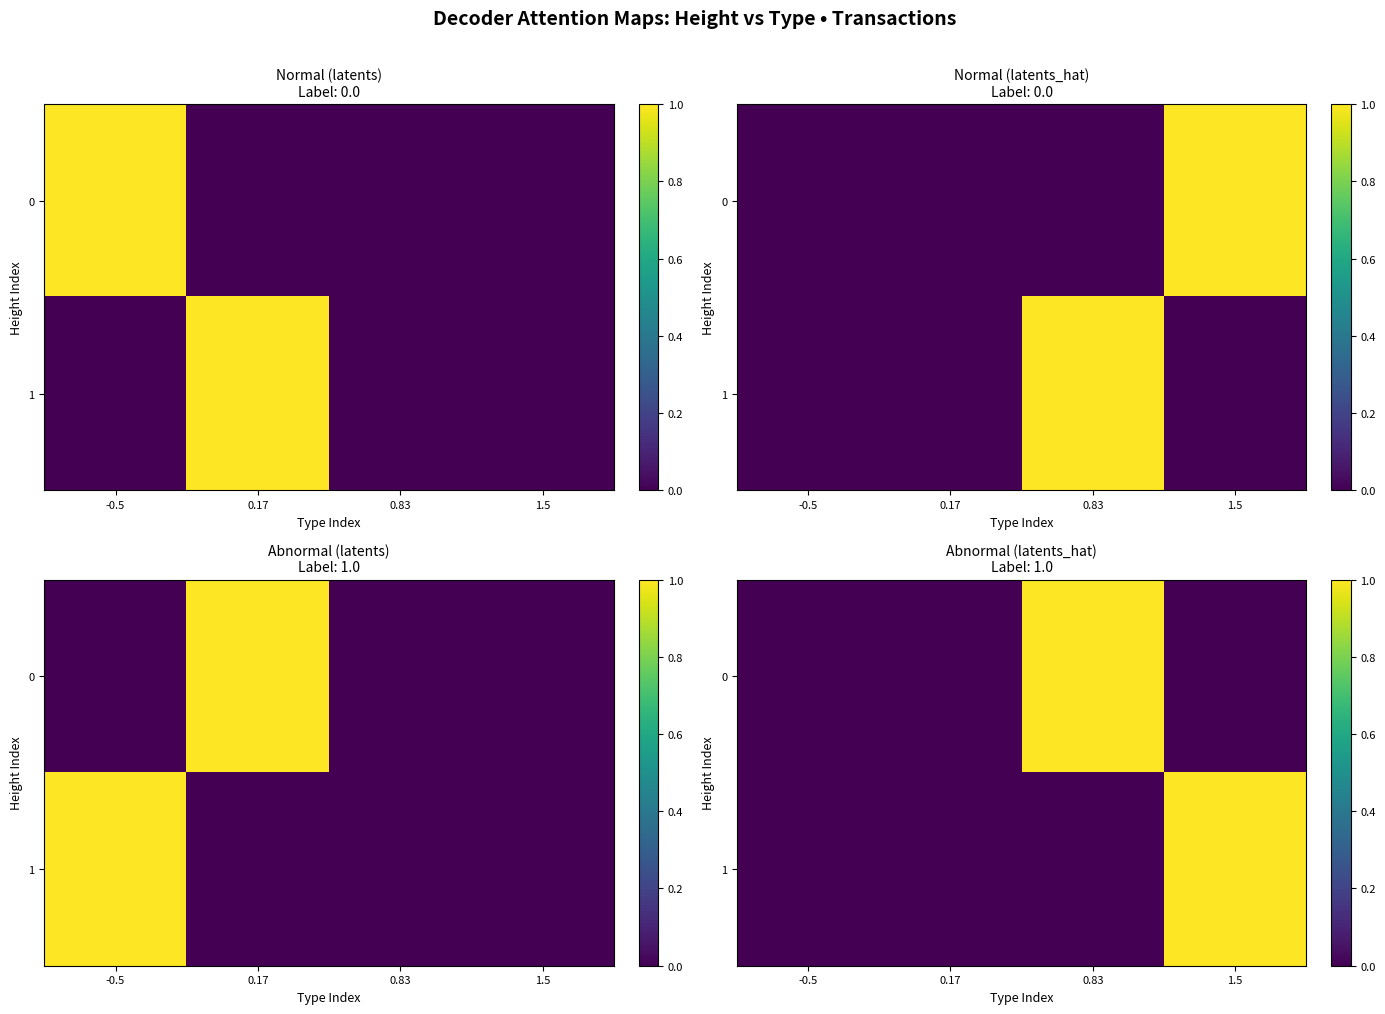

How many data points does each series have?

4